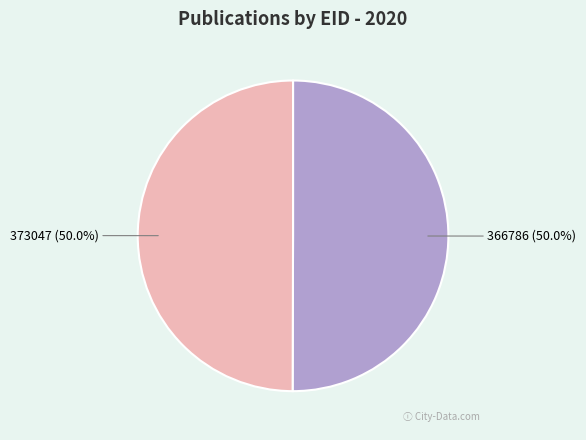

Approximately how many times larger is the value at 366786 compared to 373047?

1.0